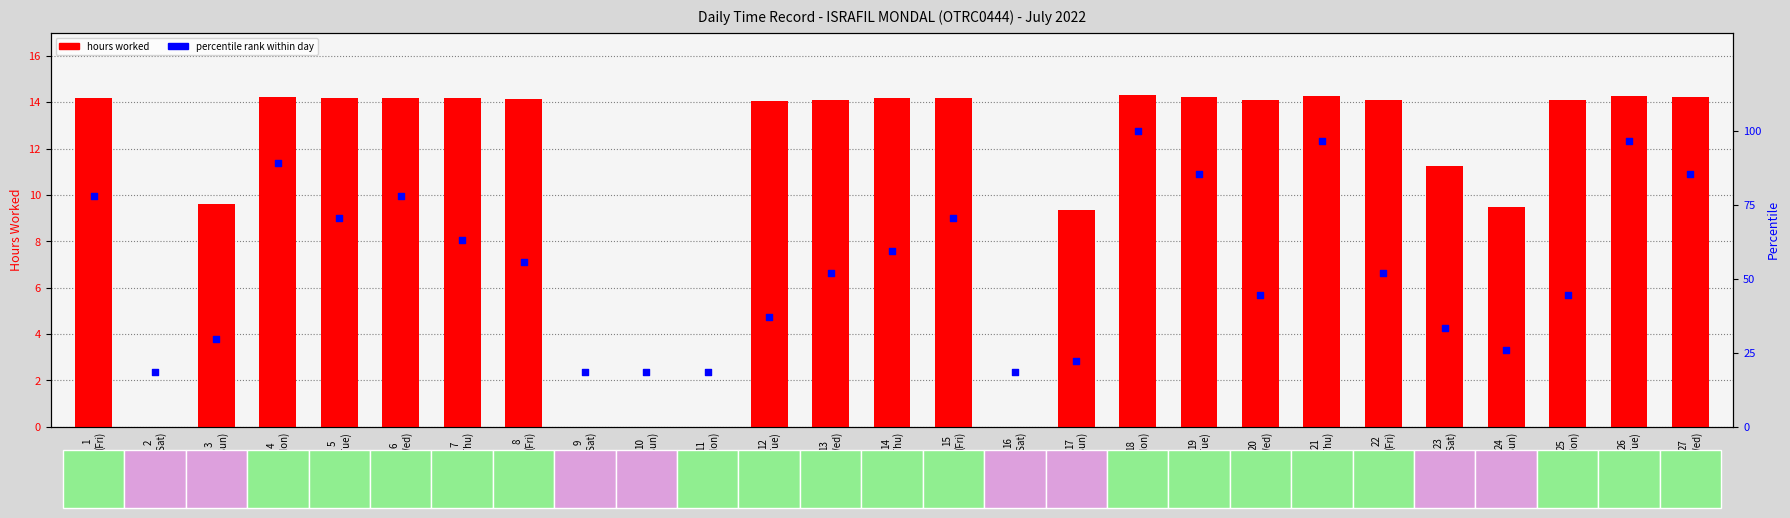

At how many categories does at least one series exceed 59?

12